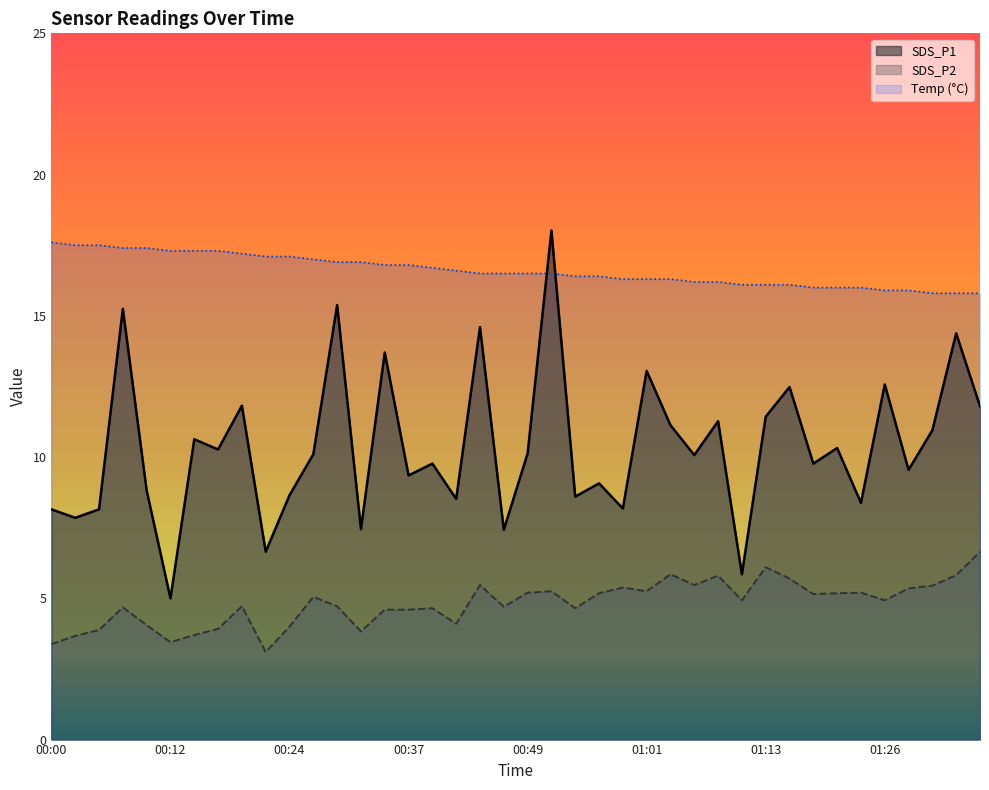

What is the minimum value shown in the chart?

3.1